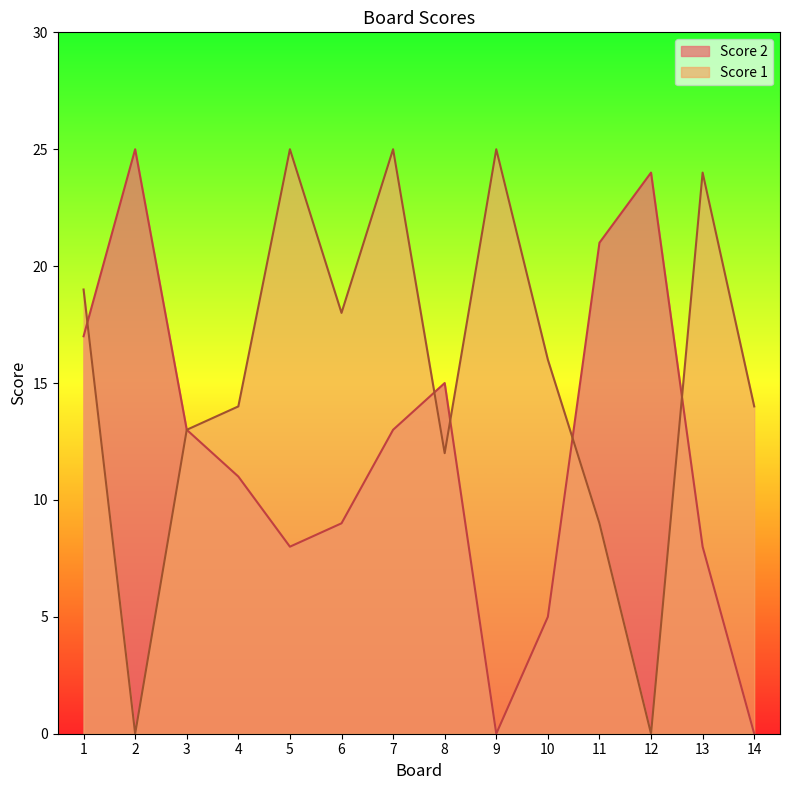

Reading left to right, list all the values displayed in this chart.

Score 2: 1=17	2=25	3=13	4=11	5=8	6=9	7=13	8=15	9=0	10=5	11=21	12=24	13=8	14=0
Score 1: 1=19	2=0	3=13	4=14	5=25	6=18	7=25	8=12	9=25	10=16	11=9	12=0	13=24	14=14